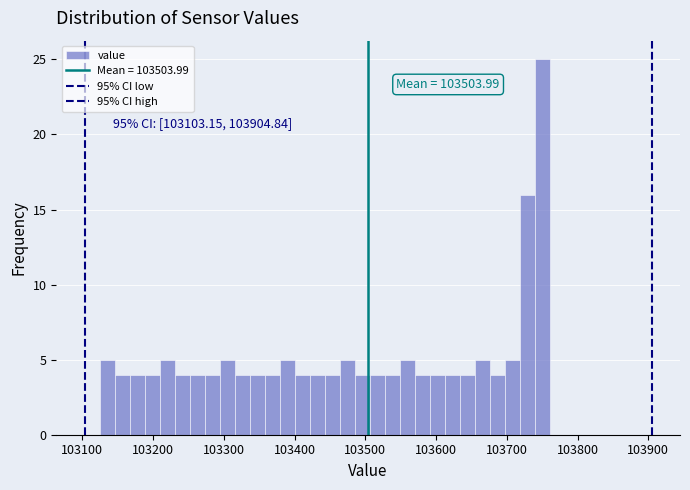

Read against the x-axis, roughly where is the centre of the tallest bar?

103750